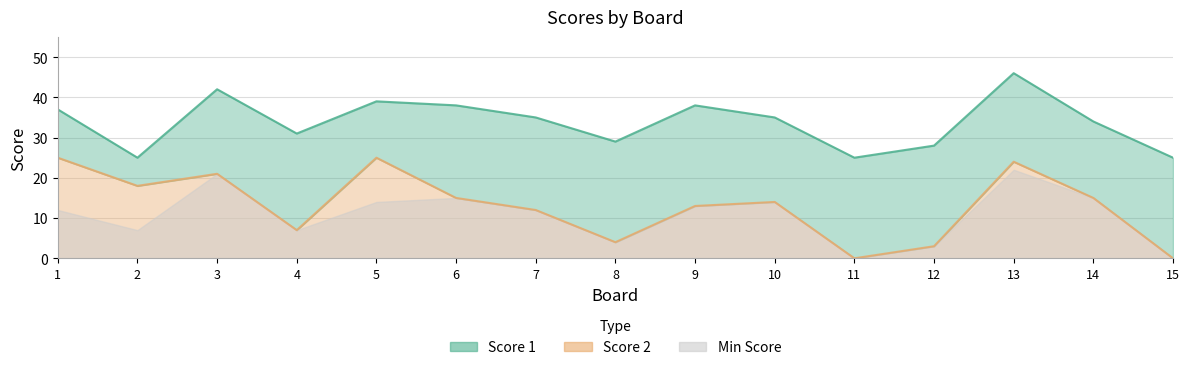

How many values are above zero?

13